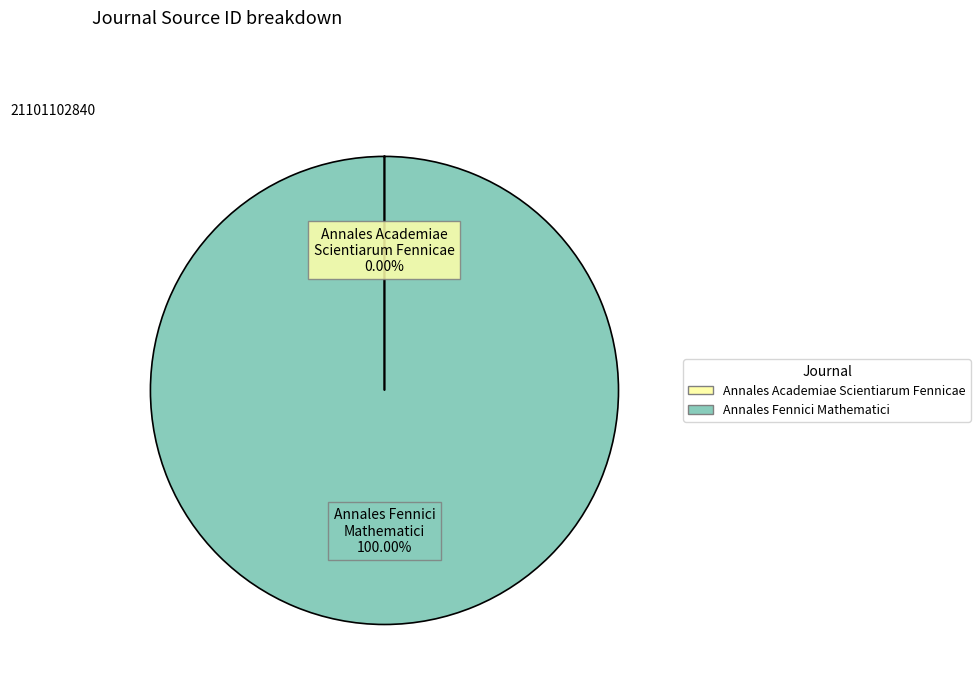

What is the largest slice in the pie chart?

Annales Fennici Mathematici